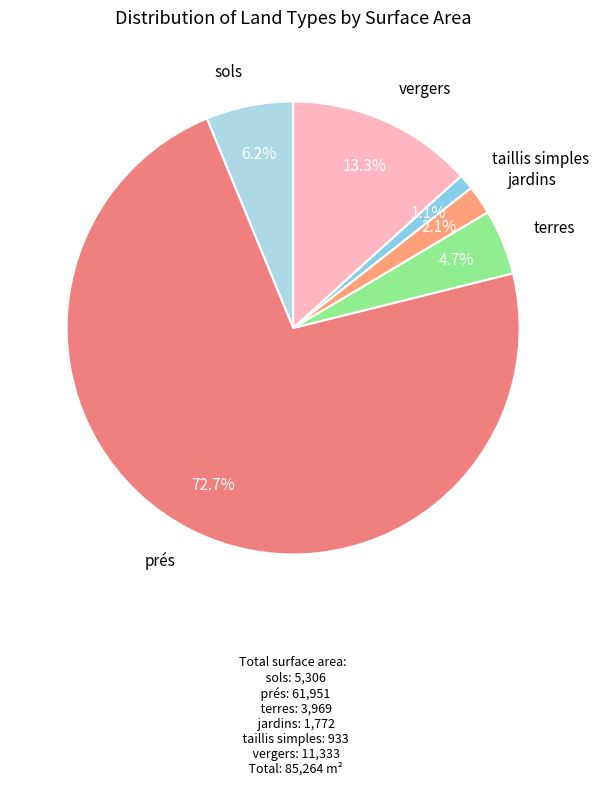

Is it true that taillis simples is 11% of the pie?

False